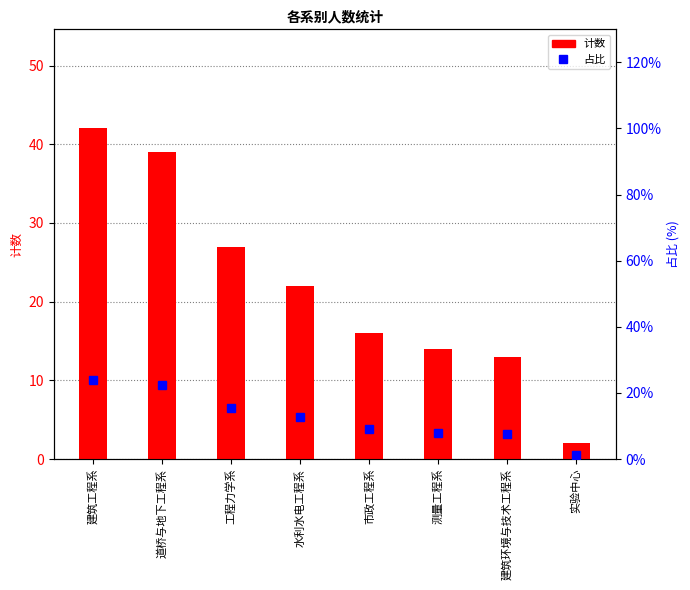

The value of 占比 at 实验中心 is 0.6. True or false?

False